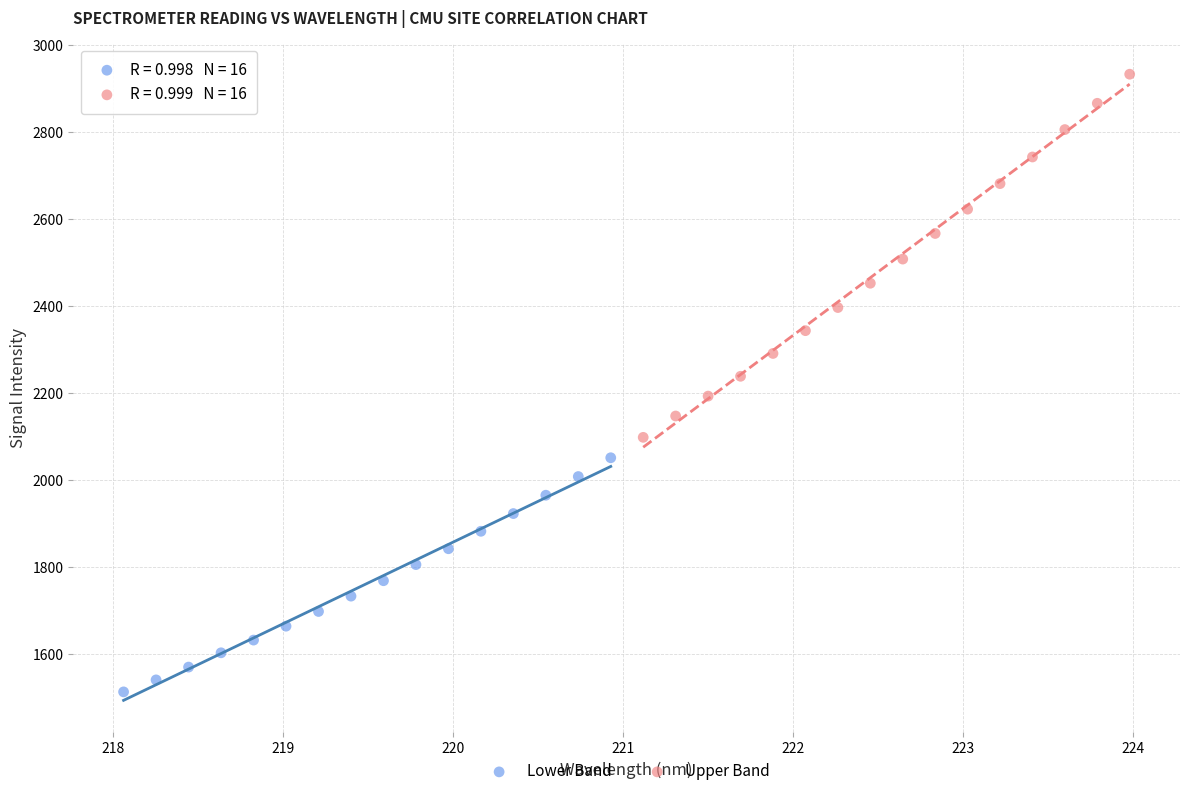

Which series has the widest spread of Y values?

Upper Band